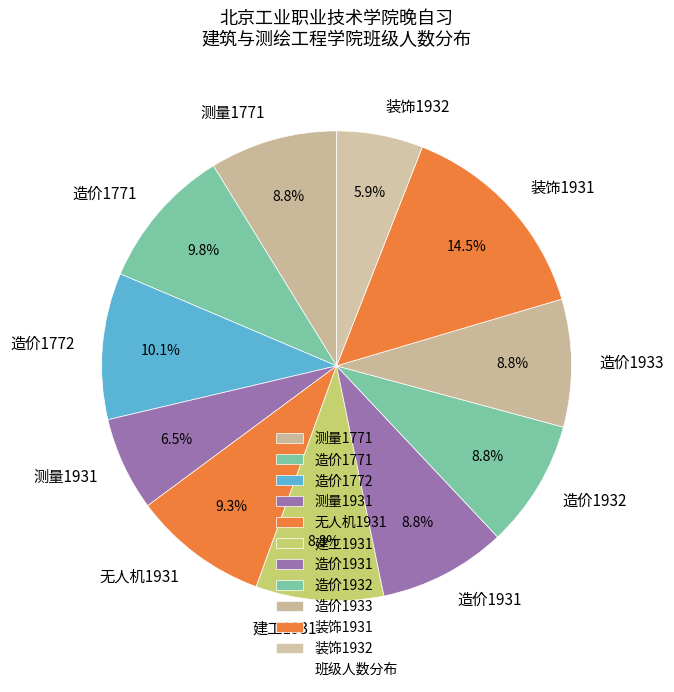

To the nearest percent, what portion does 造价1772 represent?

10%